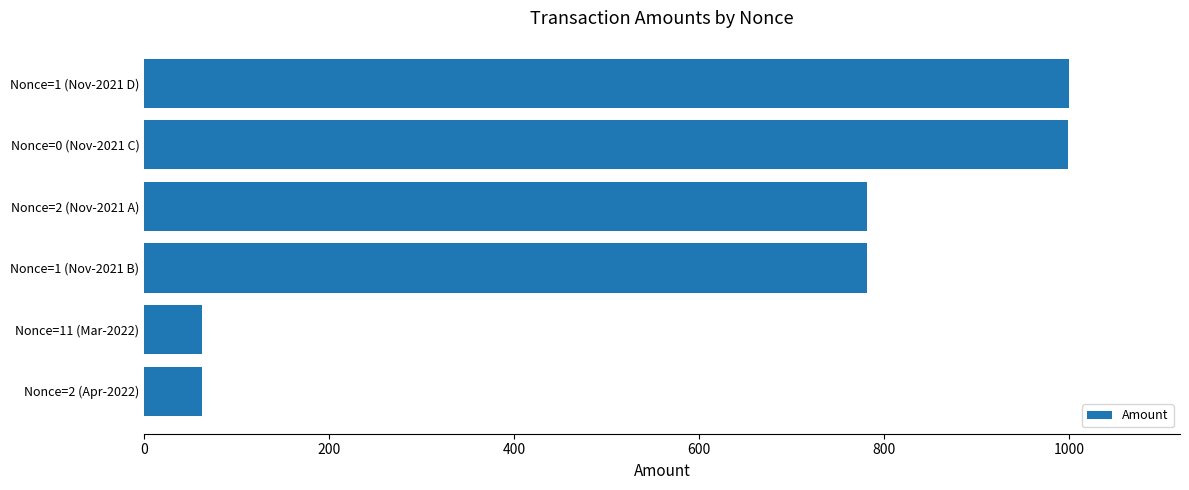

What is the average value?

614.8